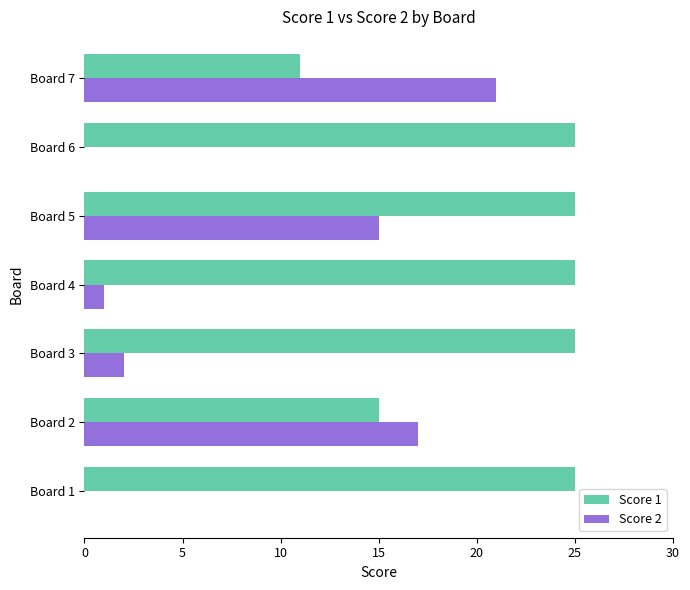

Is the value of Score 1 at Board 2 greater than the value of Score 2 at Board 1?

Yes